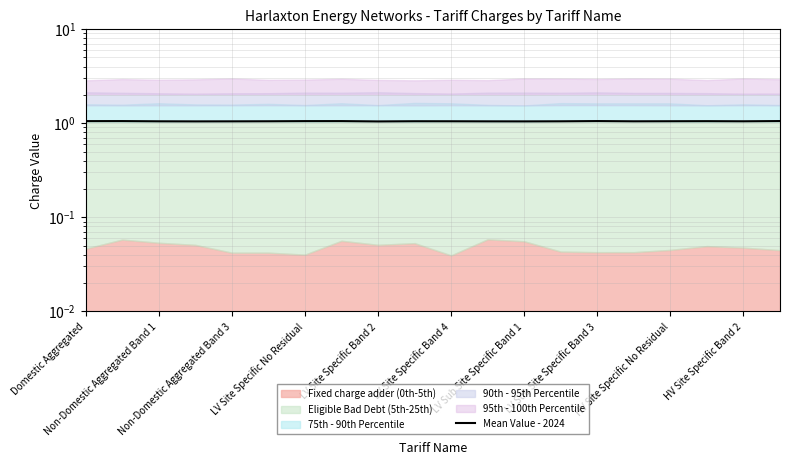

The chart shows a value of 1.0 at 15. True or false?

True